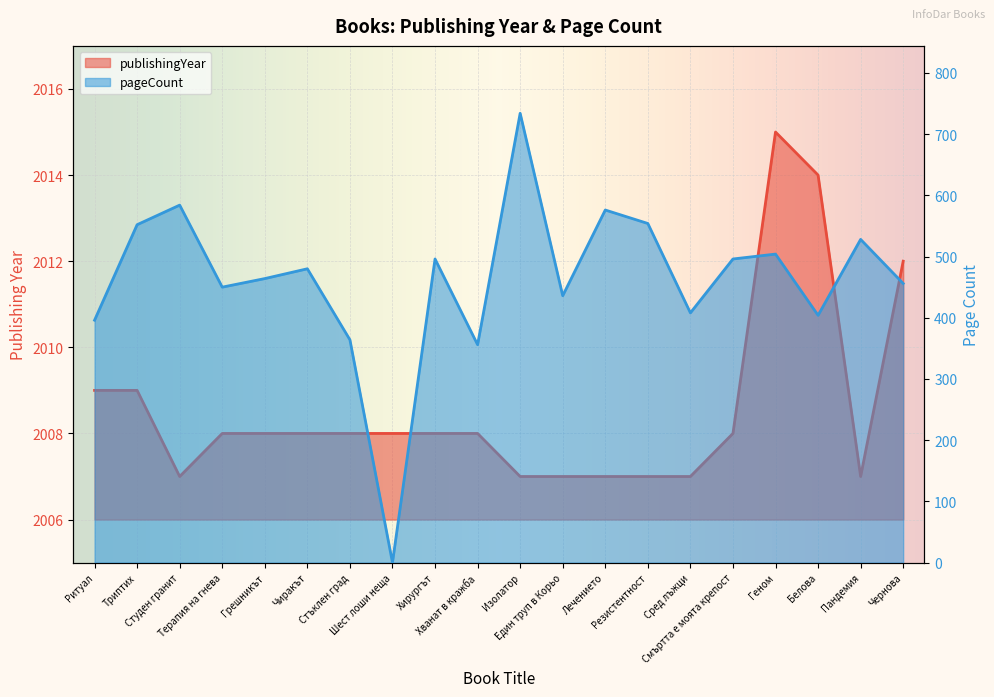

True or false: publishingYear and pageCount intersect in this chart.

False